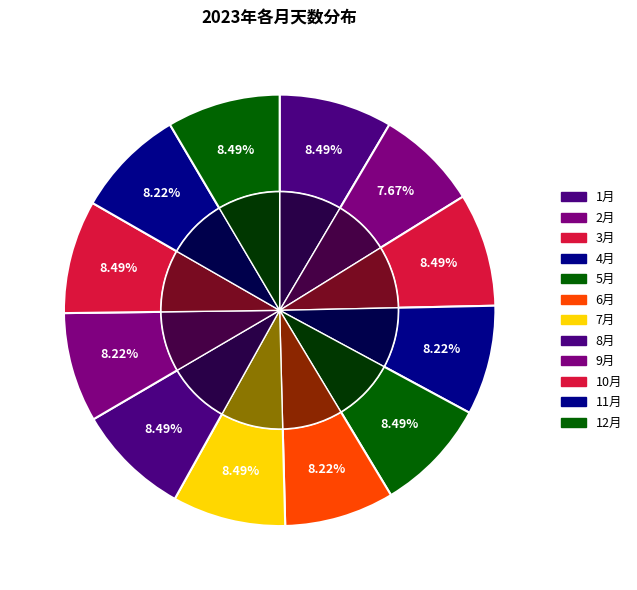

Is it true that 11月 is 17% of the pie?

False